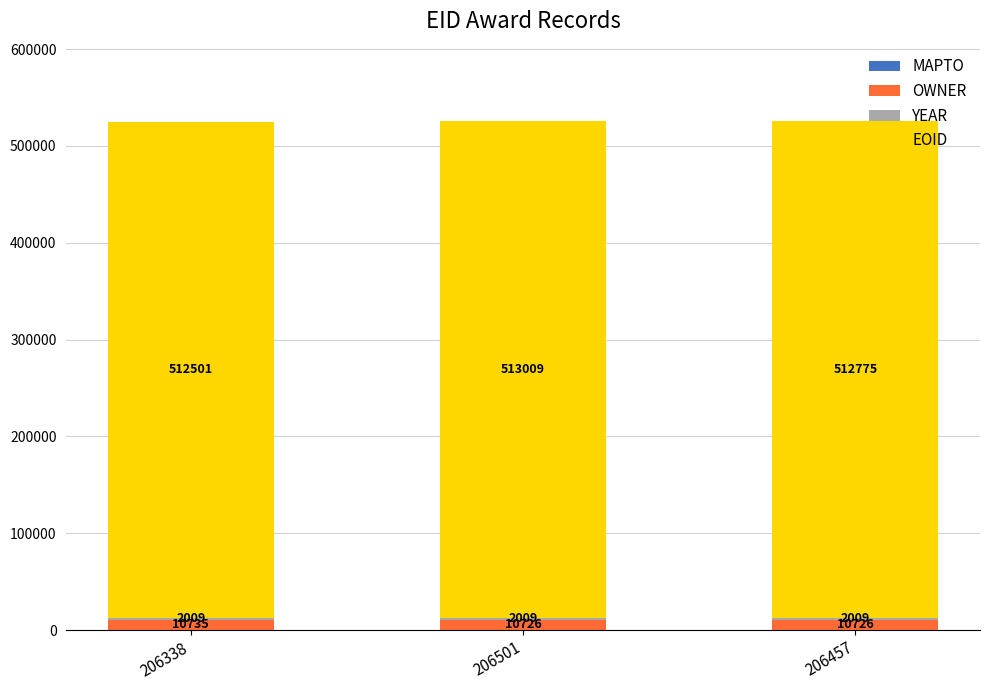

Which category has the highest value in the OWNER series?

206338